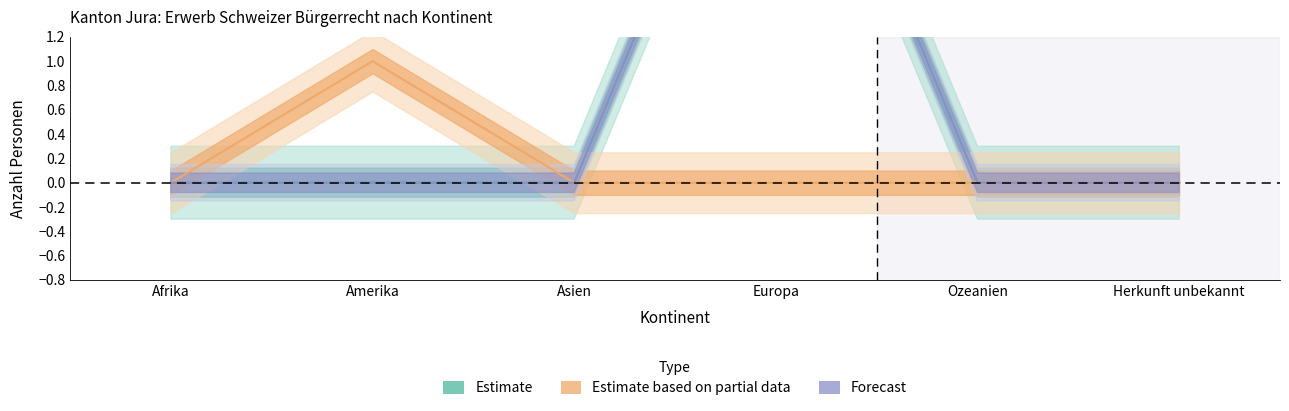

What is the difference between the highest and lowest values at Amerika?

1